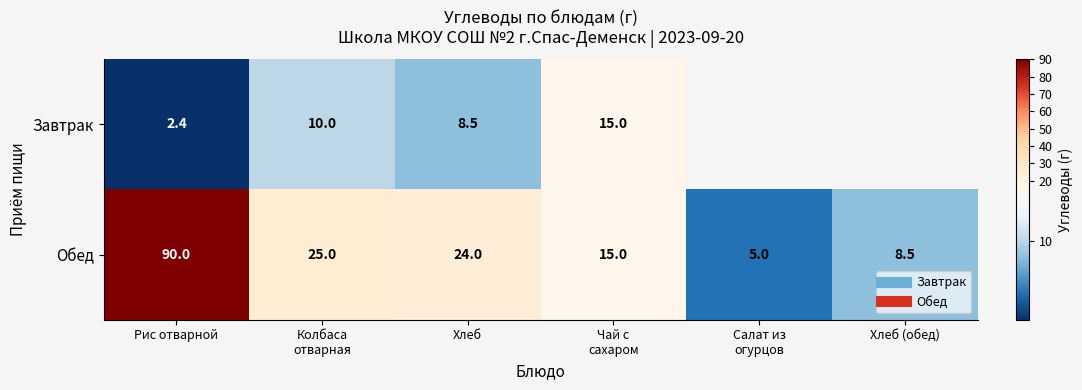

What value does the Завтрак series have at Чай с сахаром?

15.0